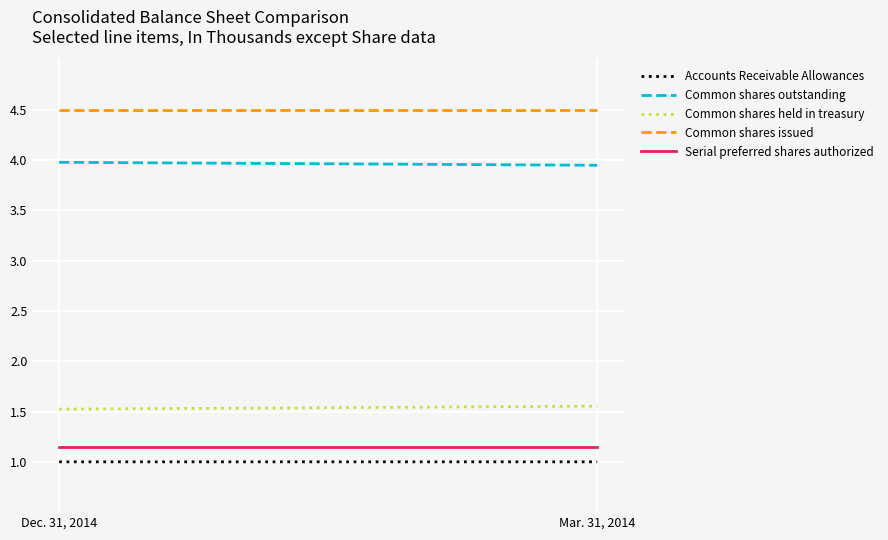

Rank the categories by Common shares outstanding value from highest to lowest.

Dec. 31, 2014, Mar. 31, 2014